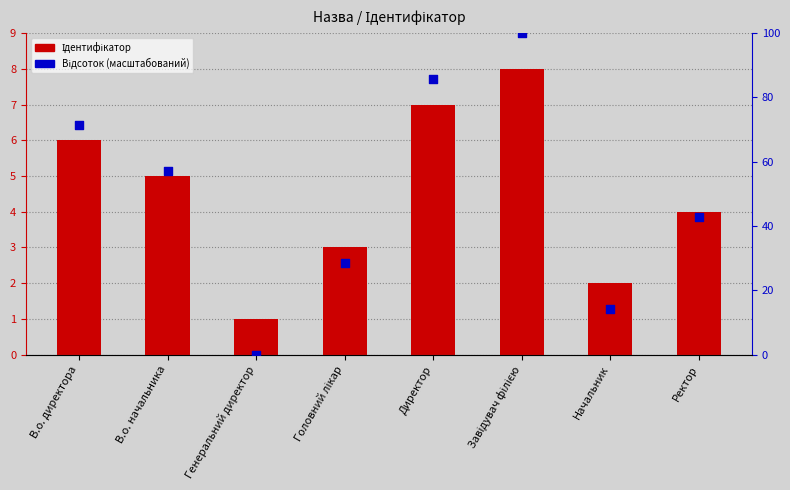

Which series has the largest total across all categories?

Відсоток (масштабований)